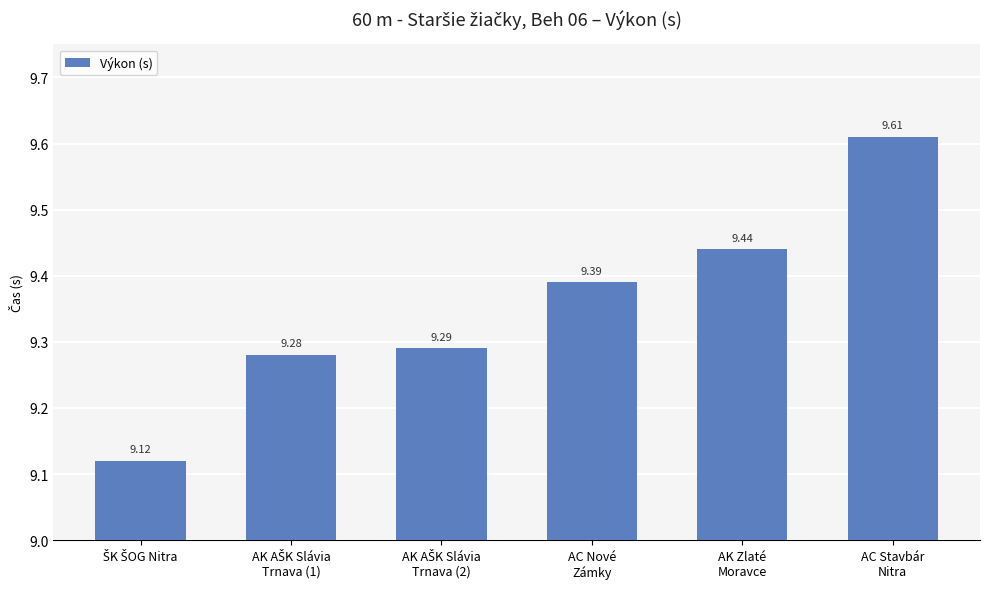

What is the value of the 3rd bar from the left?

9.3